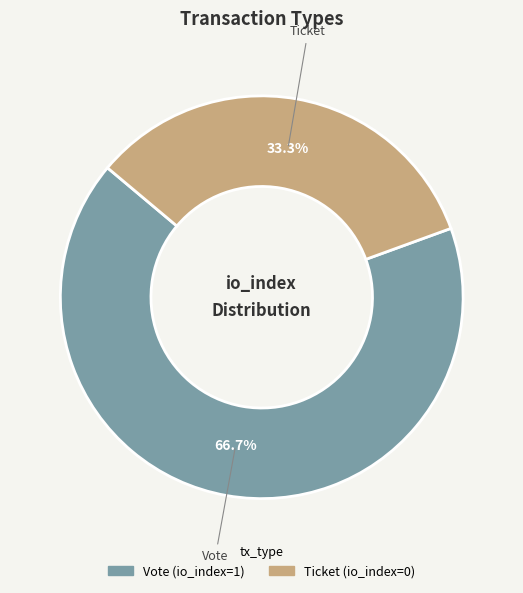

To the nearest percent, what is the combined percentage of Vote and Ticket?

100%